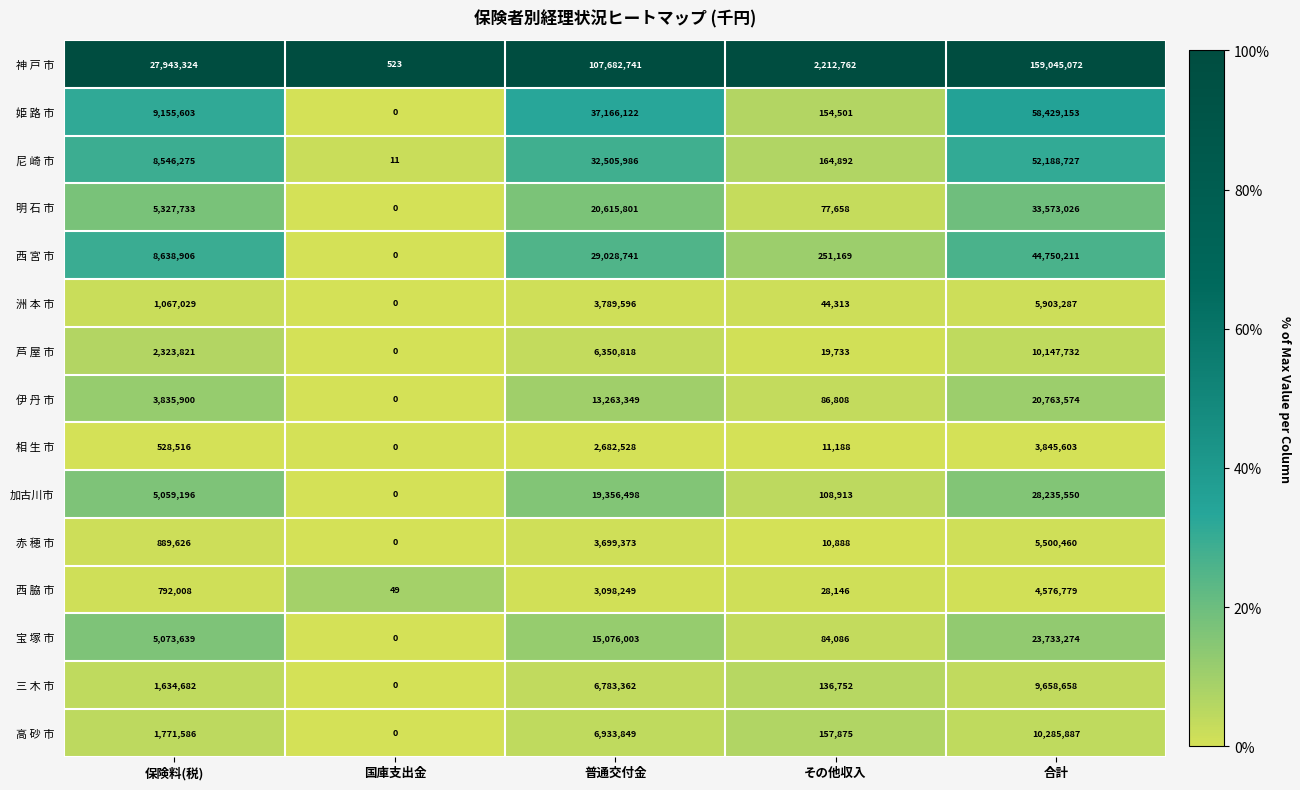

At which category is the sum across all series the highest?

合計